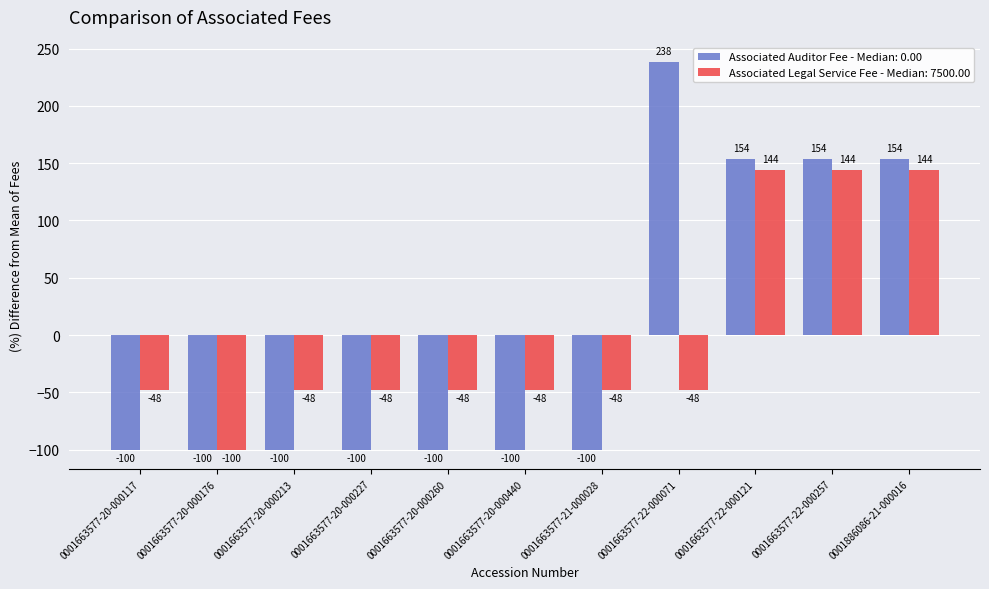

Which series has the largest range (max minus min)?

Associated Auditor Fee - Median: 0.00